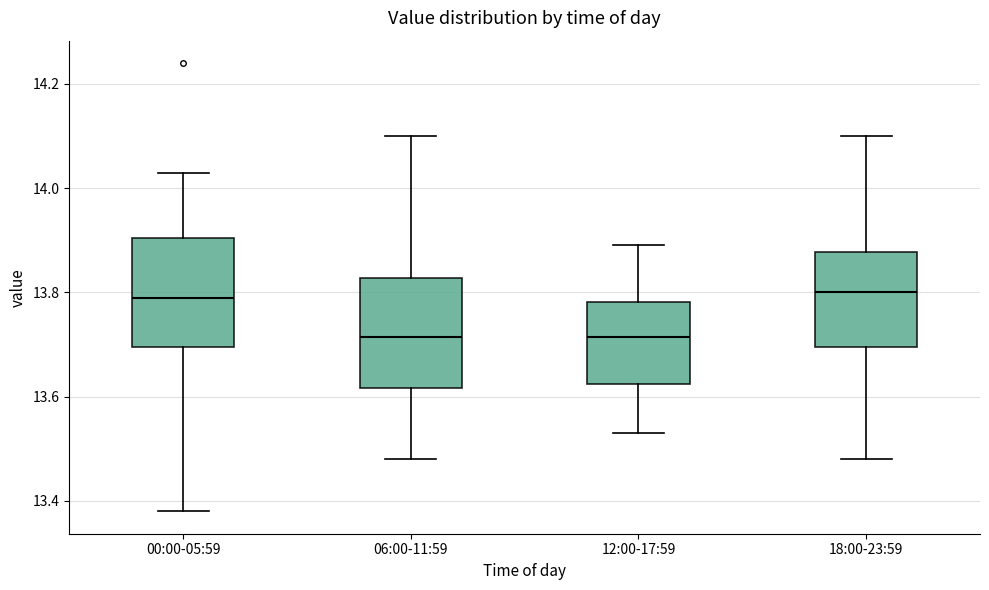

Where does the upper whisker of the box for 12:00-17:59 end on the y-axis? The values are not printed on the chart, so give them approximately, as read against the axis.

13.90